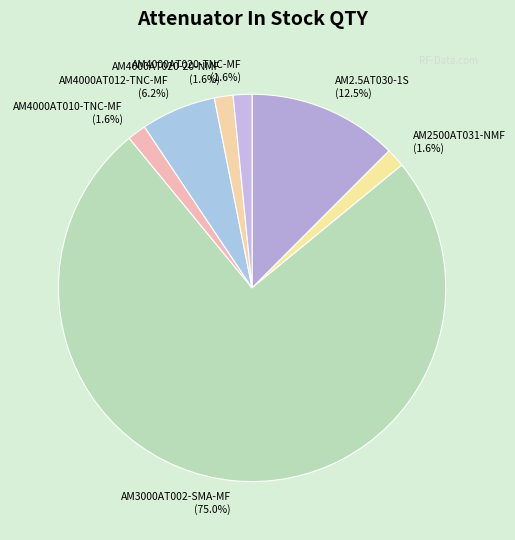

How many segments does this pie chart have?

7